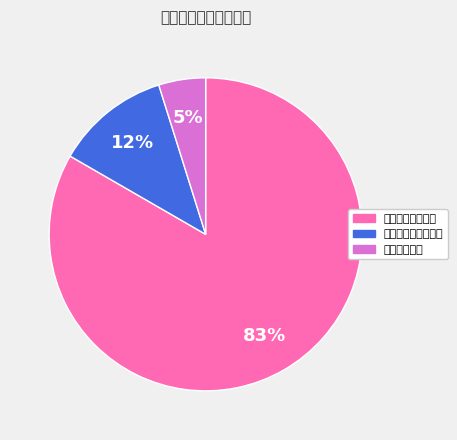

Is it true that 一般公共服务支出 is 83% of the pie?

True